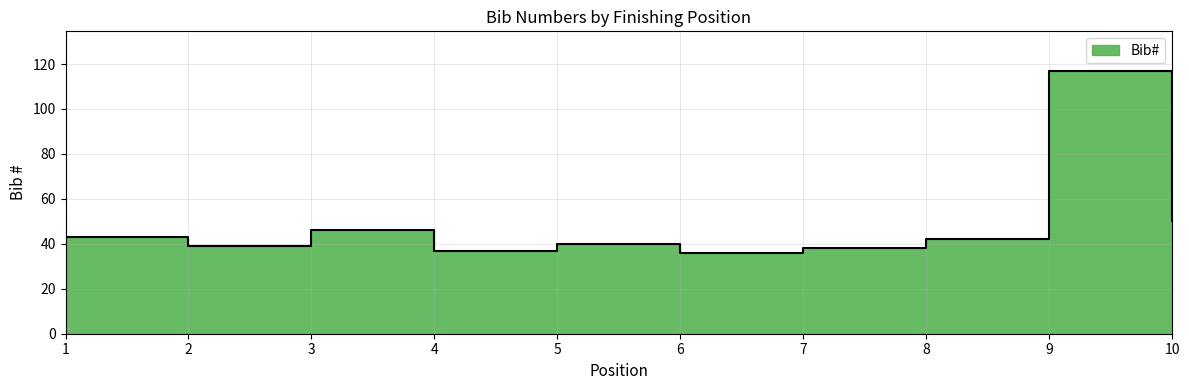

Approximately how many times larger is the value at 10 compared to 2?

1.3